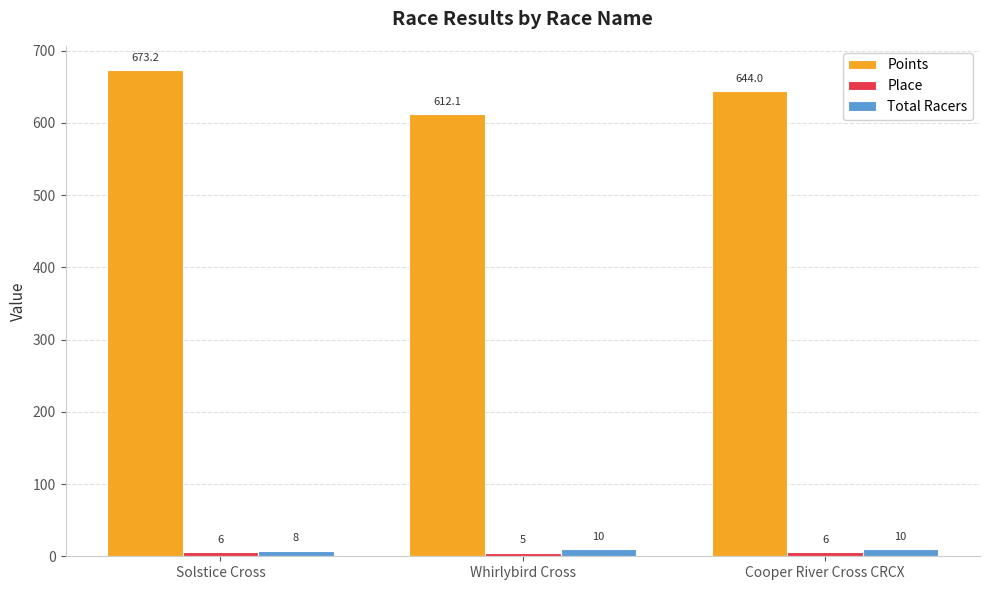

List the labels in order of Points value, smallest first.

Whirlybird Cross, Cooper River Cross CRCX, Solstice Cross